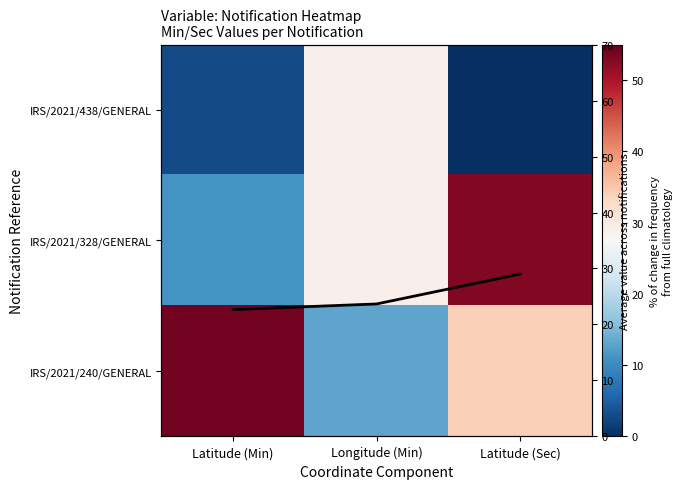

What is the total value across all series at Longitude (Min)?

94.7